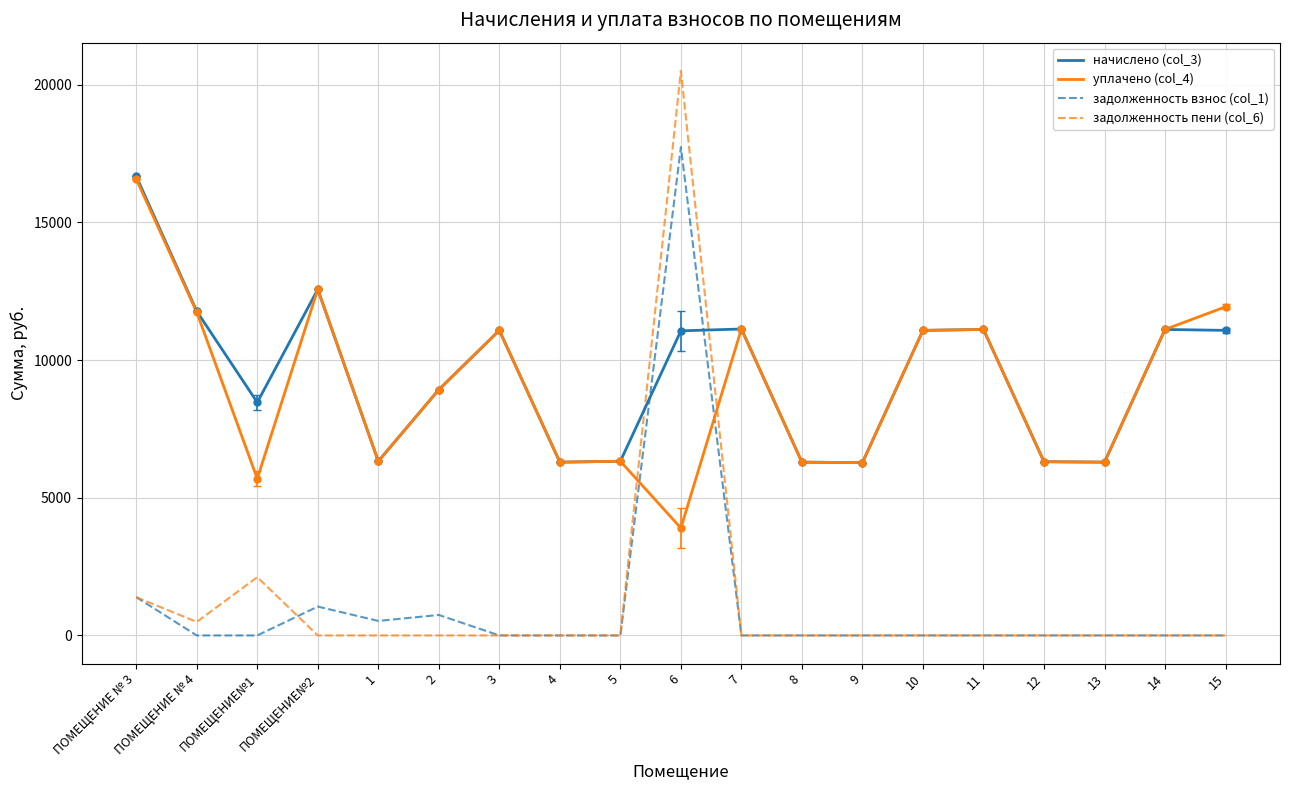

True or false: задолженность пени (col_6) has a value of 8205.9 at 12.

False